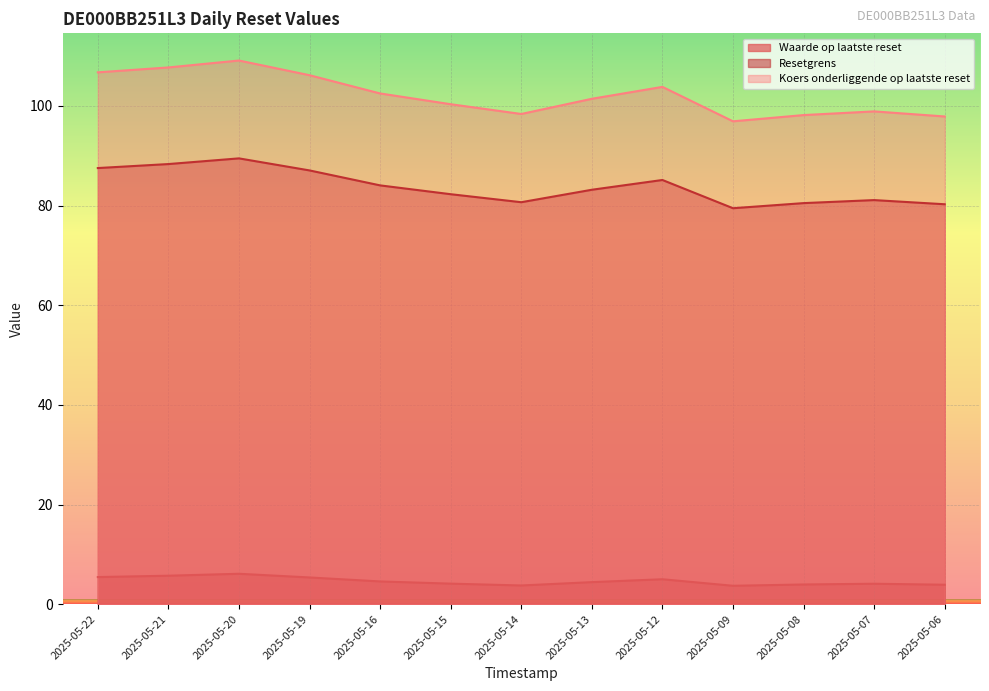

What is the sum of all Waarde op laatste reset values?

60.1